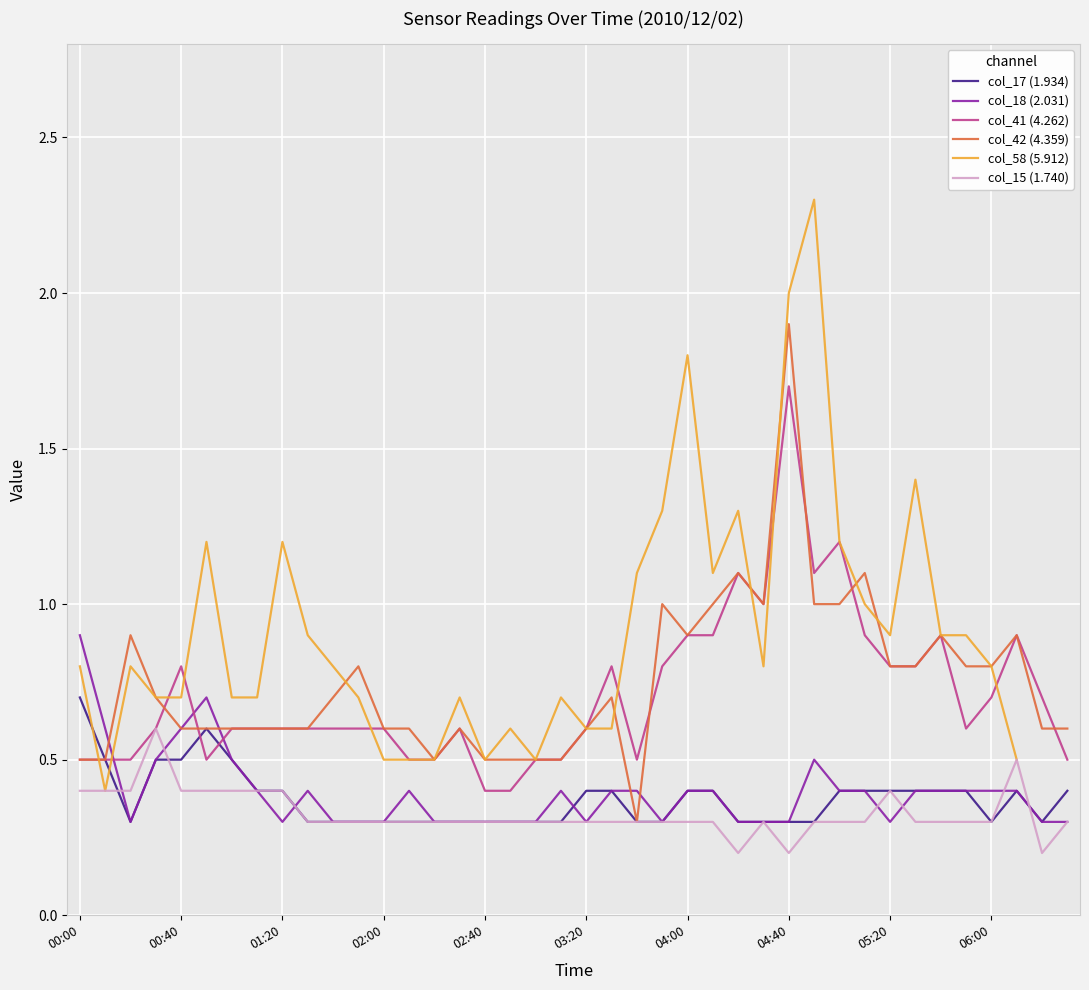

At which label does col_42 (4.359) reach its peak?

04:40